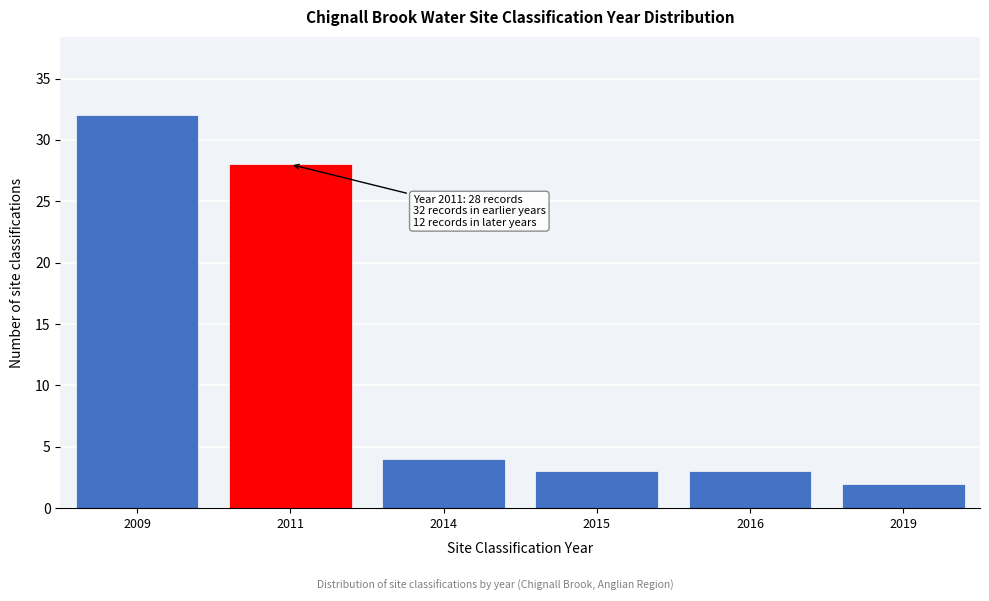

Reading left to right, list all the values displayed in this chart.

2009=32	2011=28	2014=4	2015=3	2016=3	2019=2